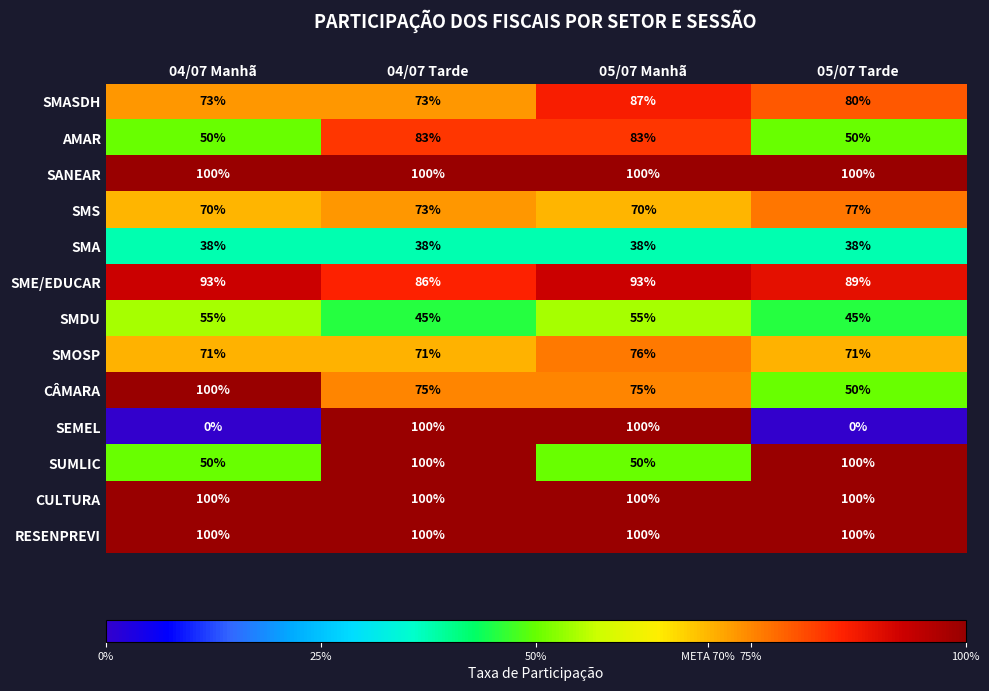

What is the difference between the highest and lowest values at 04/07 Tarde?

62